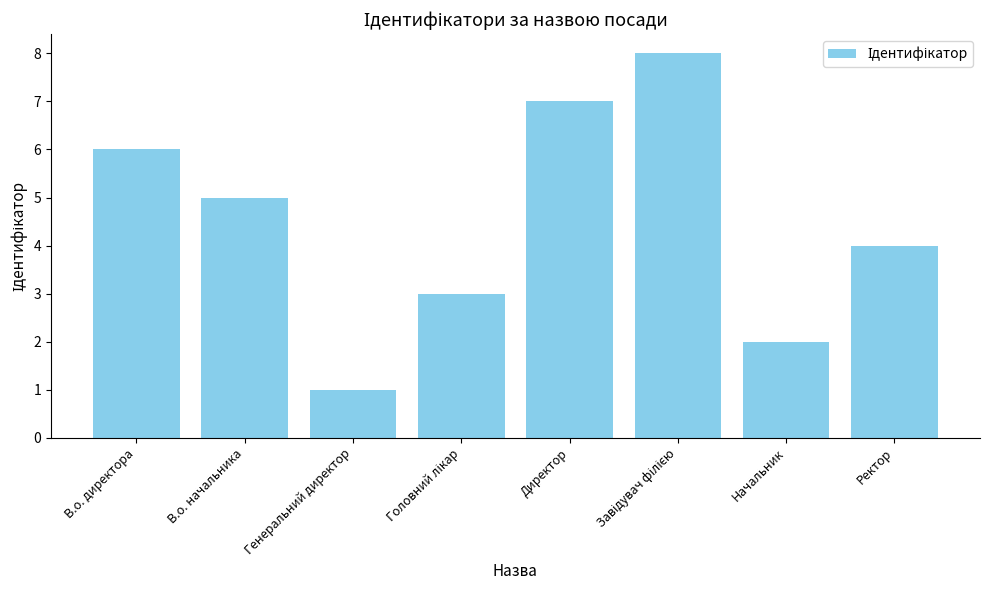

What is the ratio of the value at Директор to the value at В.о. директора?

1.2